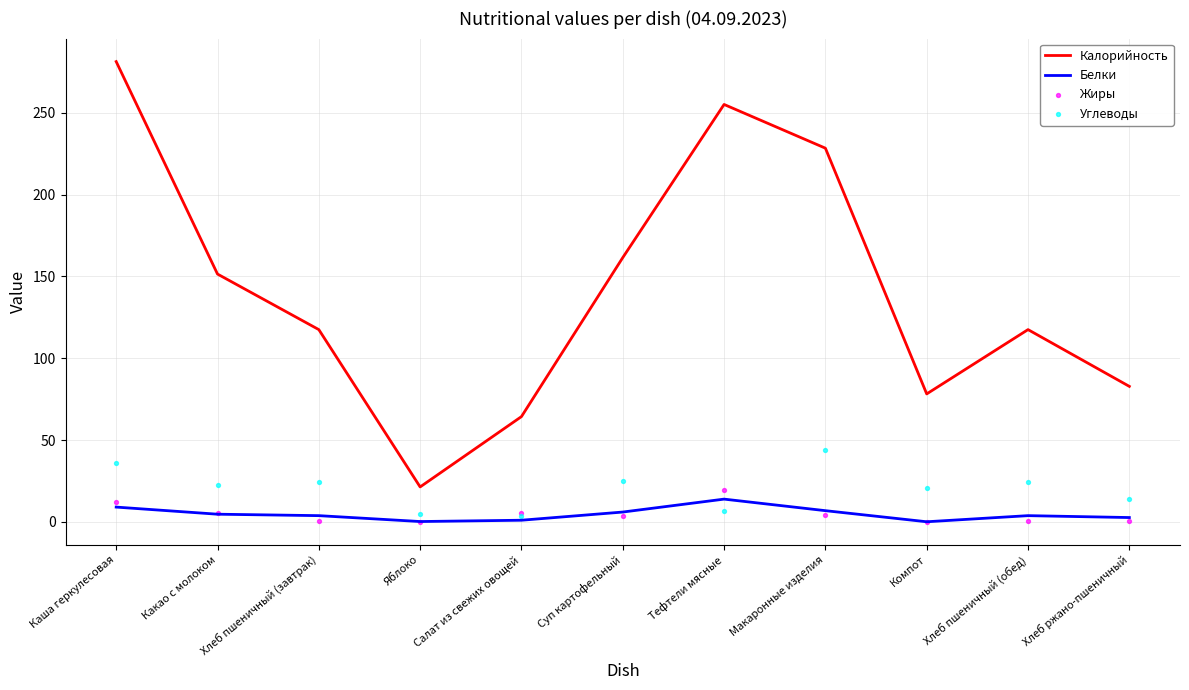

Which series contains the lowest Y value?

Жиры